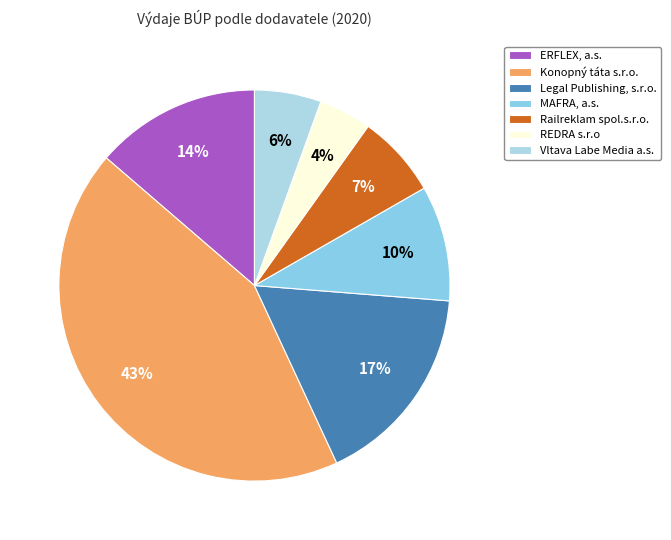

Is it true that Legal Publishing, s.r.o. is 27% of the pie?

False